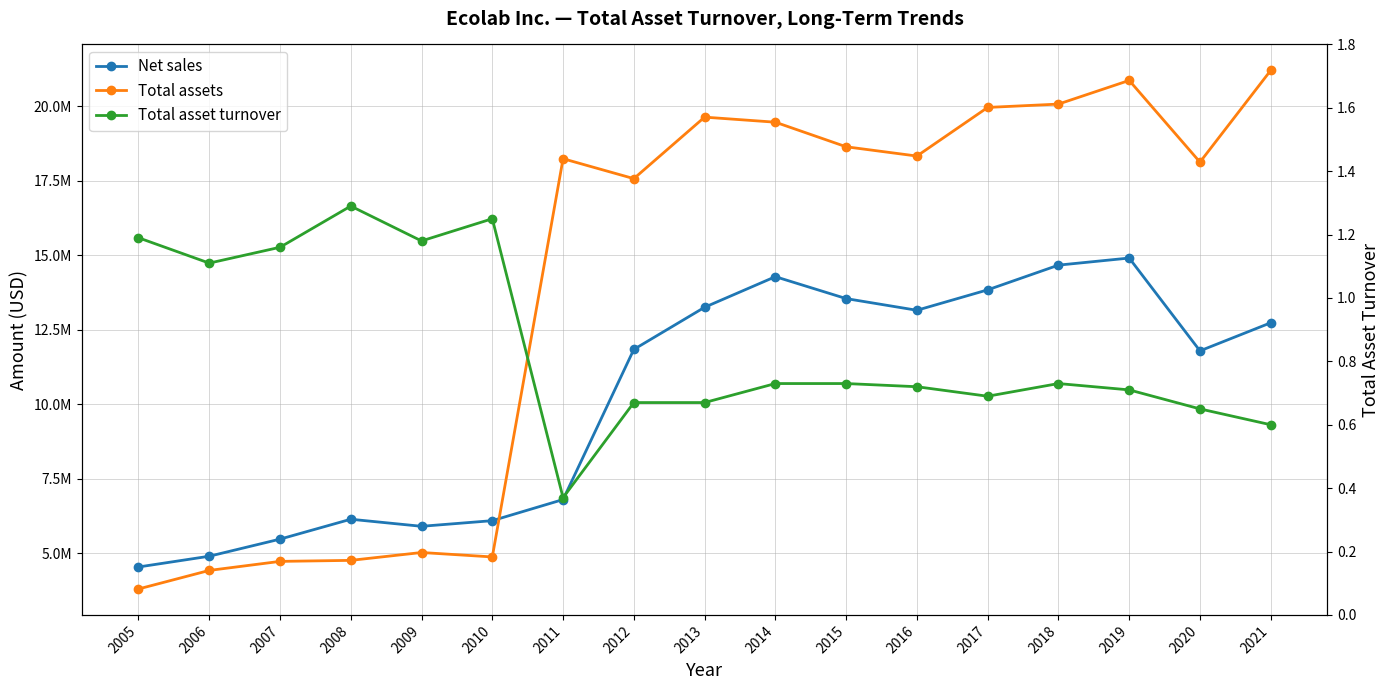

How many series are shown in this chart?

3